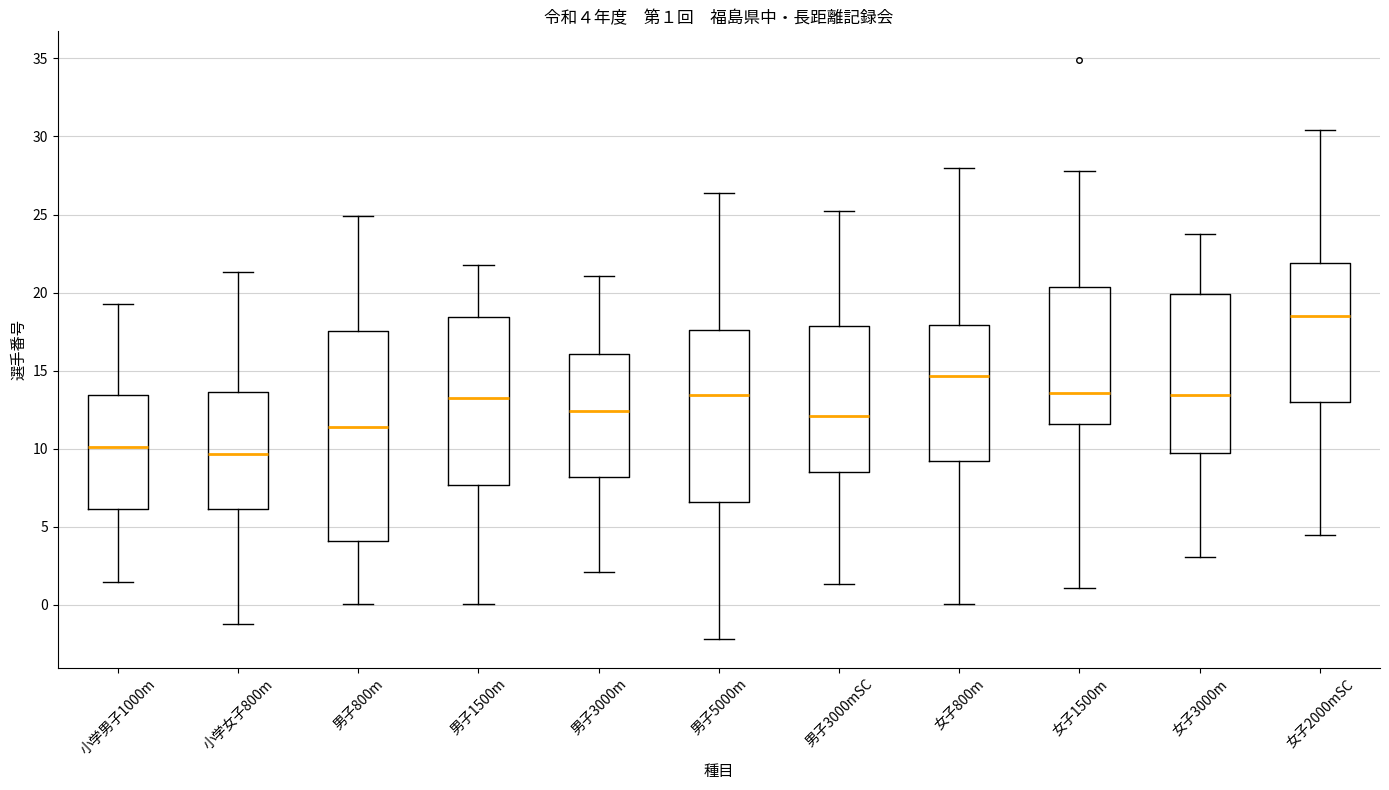

Which box has the highest median line?

女子2000mSC